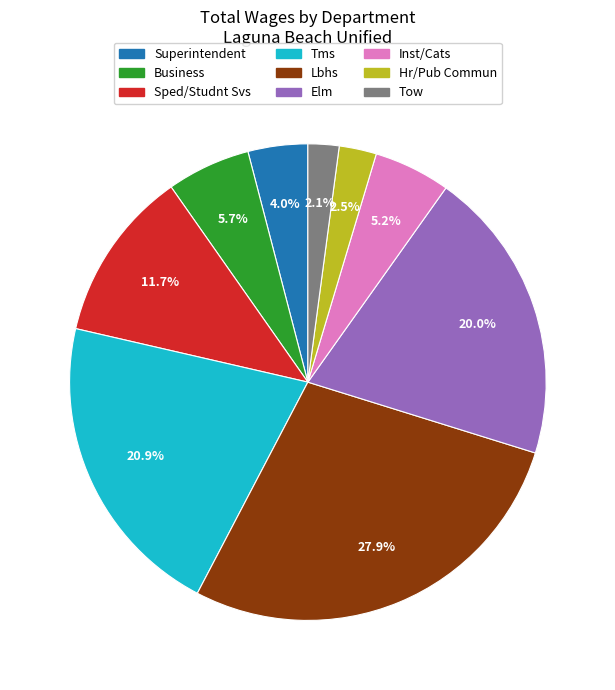

To the nearest percent, what percentage of the pie is Superintendent?

4%